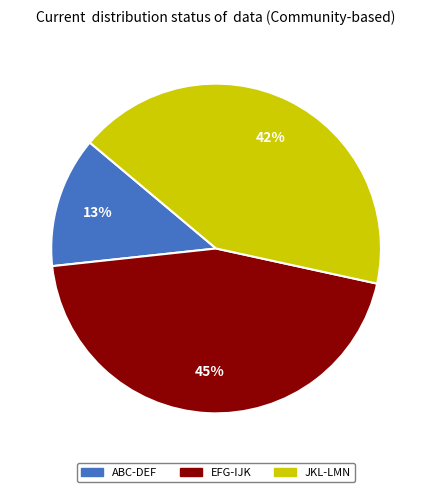

Does any single category account for the majority?

No